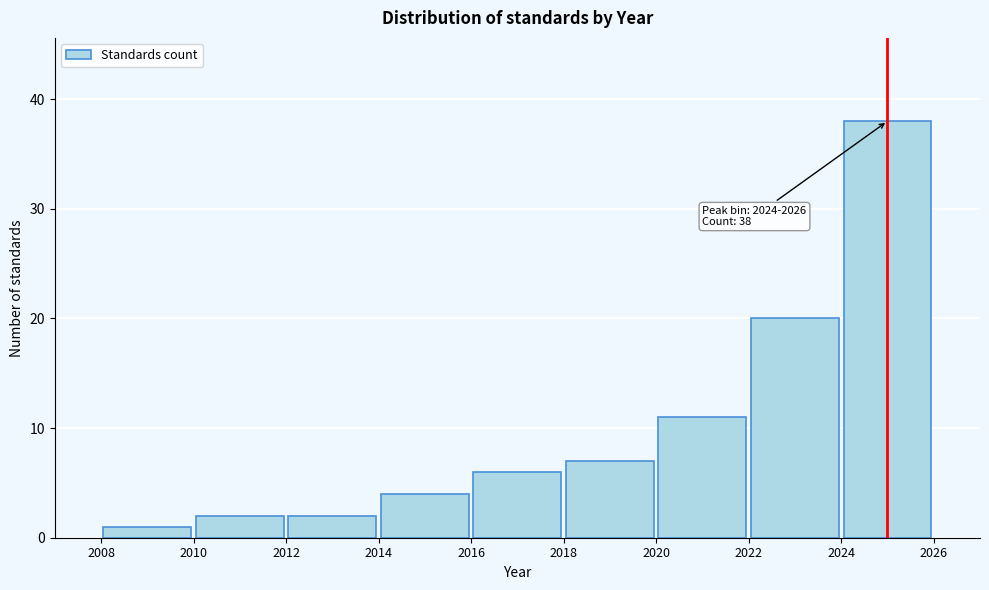

Over which range of the x-axis is the bar tallest?

2024 to 2026